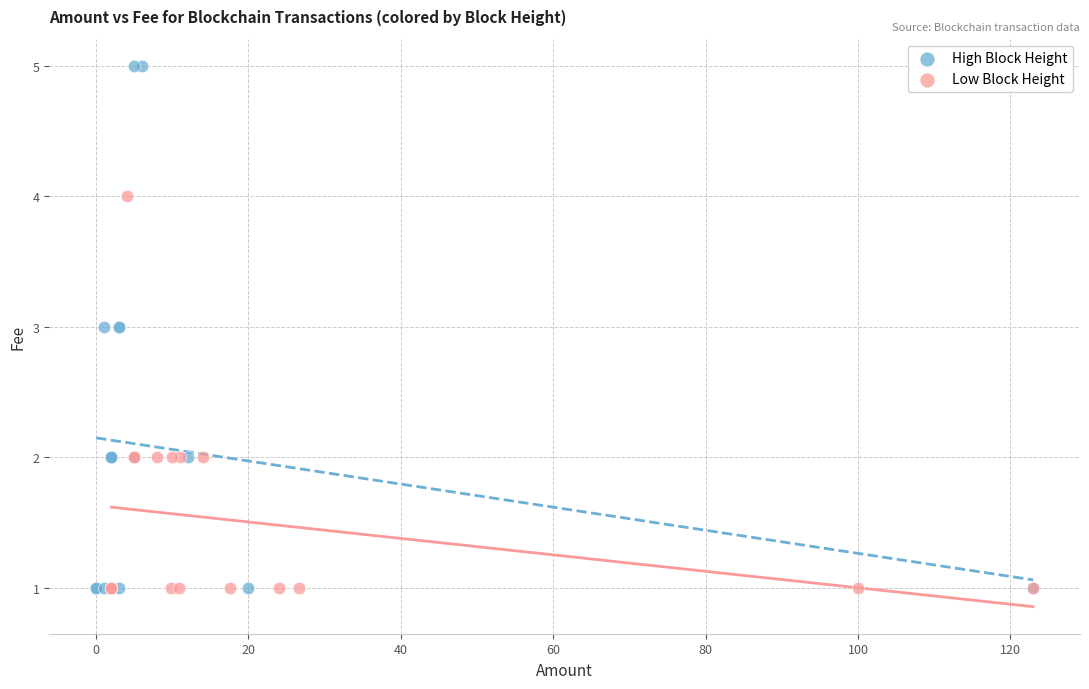

What are all the series names shown in the legend?

High Block Height, Low Block Height